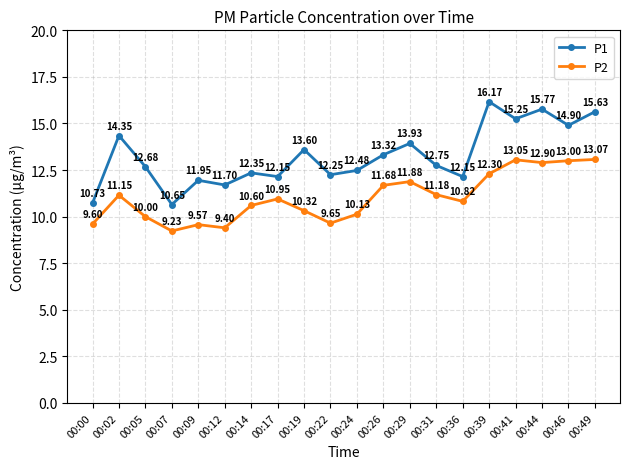

At 00:31, list the series in order from largest to smallest.

P1, P2